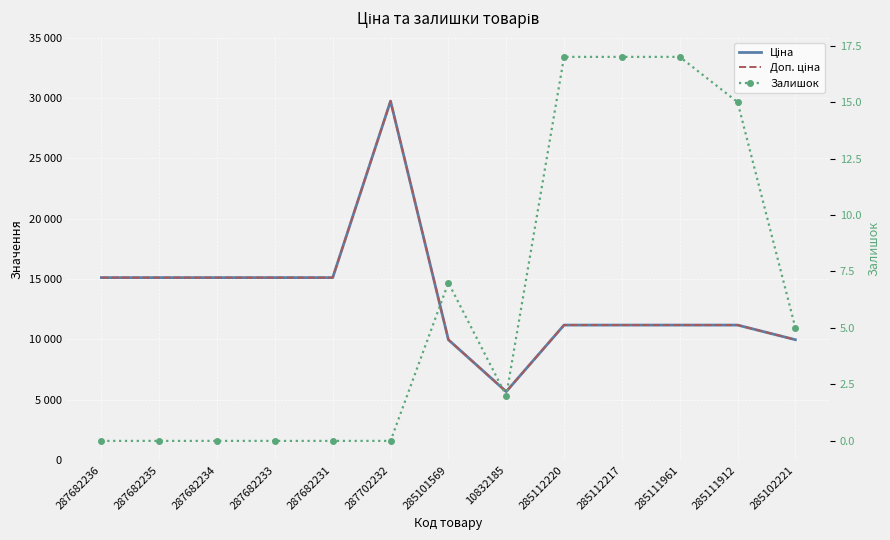

Is it true that Ціна equals 15120.0 at 287682235?

True